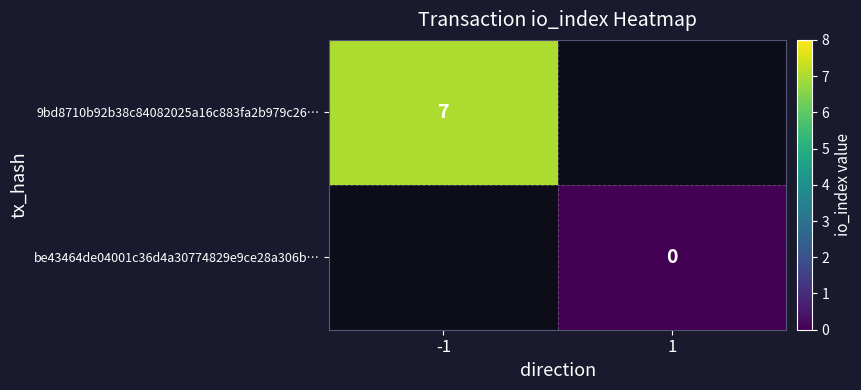

Is it true that 9bd8710b92b38c84082025a16c883fa2b979c26… equals 7 at -1?

True